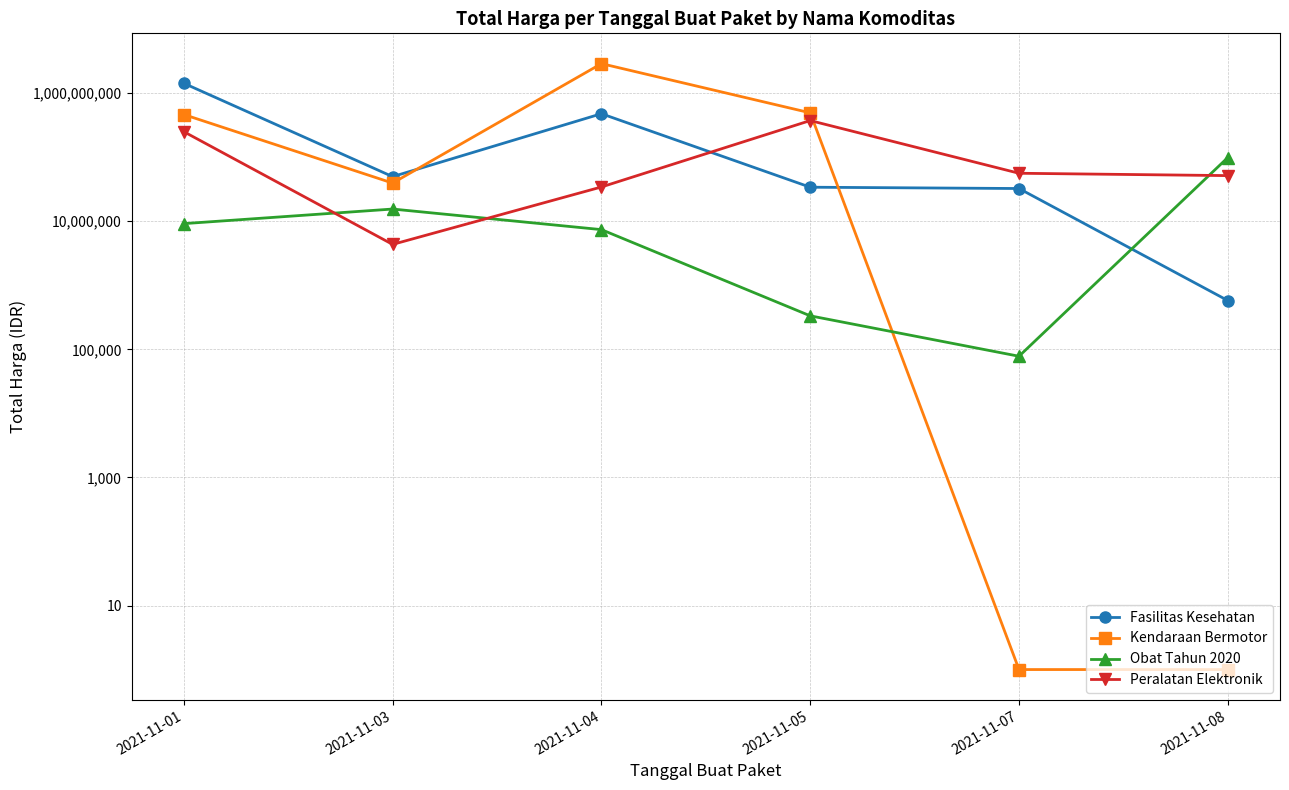

Reading left to right, what are all the values shown in this chart?

Fasilitas Kesehatan: 1425867900	49730040	477600000	34000000	32441200	577875
Kendaraan Bermotor: 464002100	39440000	2892122000	493000000	1	1
Obat Tahun 2020: 9180000	15513960	7401240	333600	78000	98772570
Peralatan Elektronik: 250350000	4350000	34292000	373404000	56152800	51601000